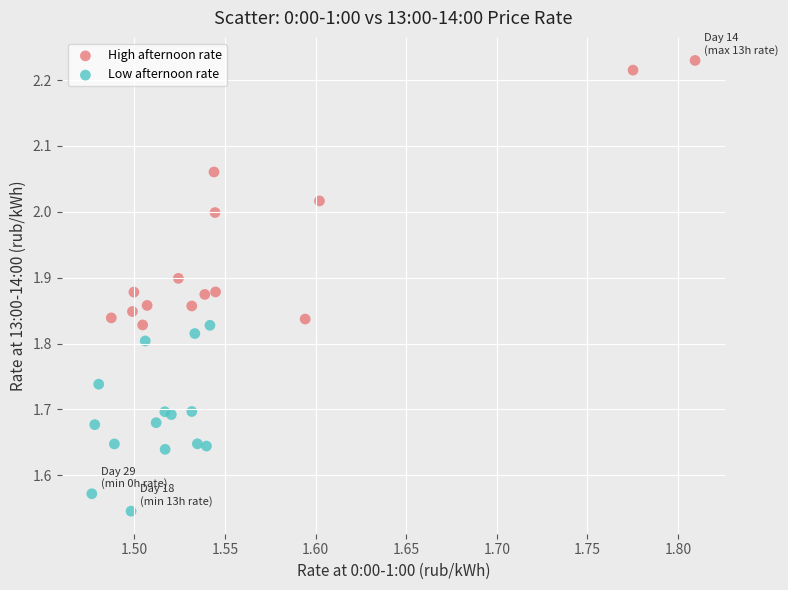

Which series has the widest spread of Y values?

High afternoon rate